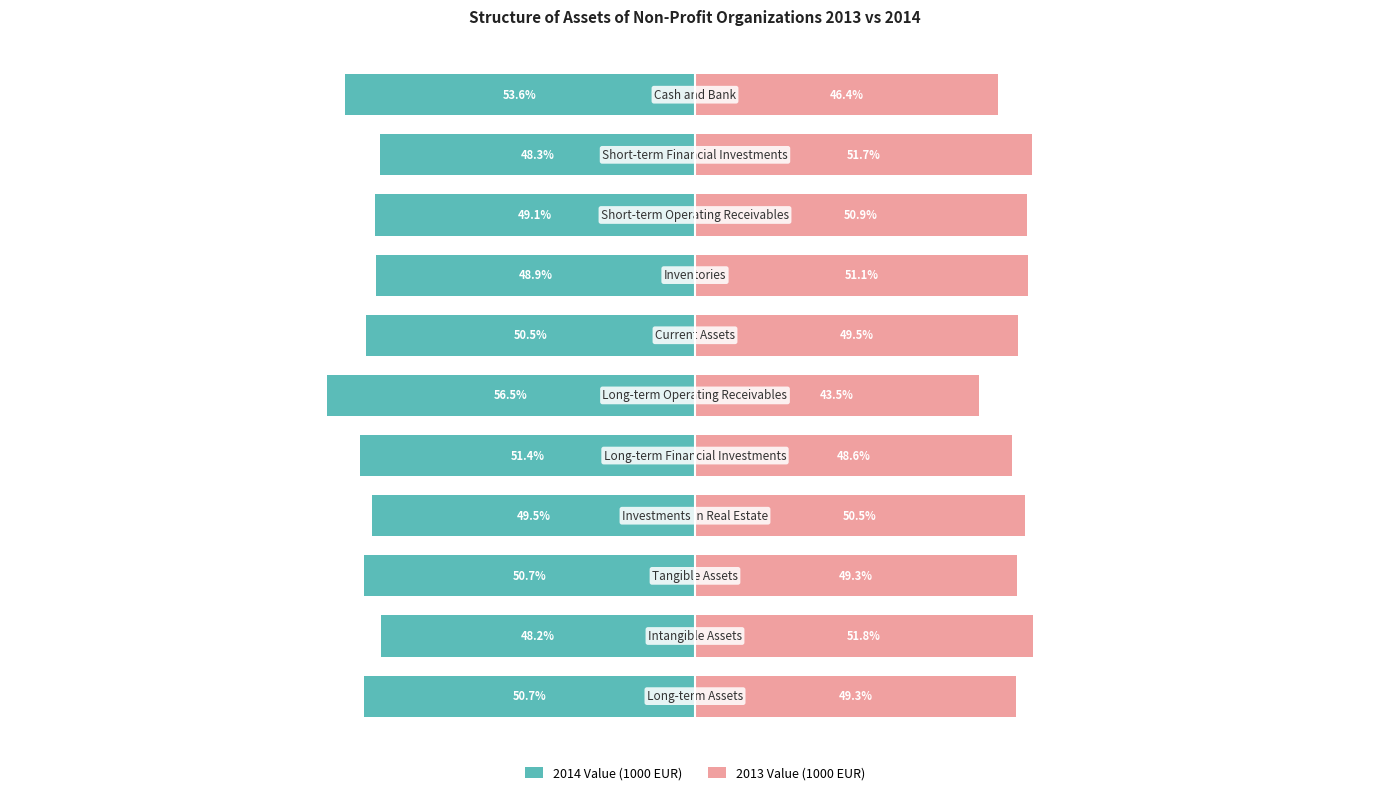

What is the difference between the maximum and minimum values in the 2013 Value (1000 EUR) series?

8.3